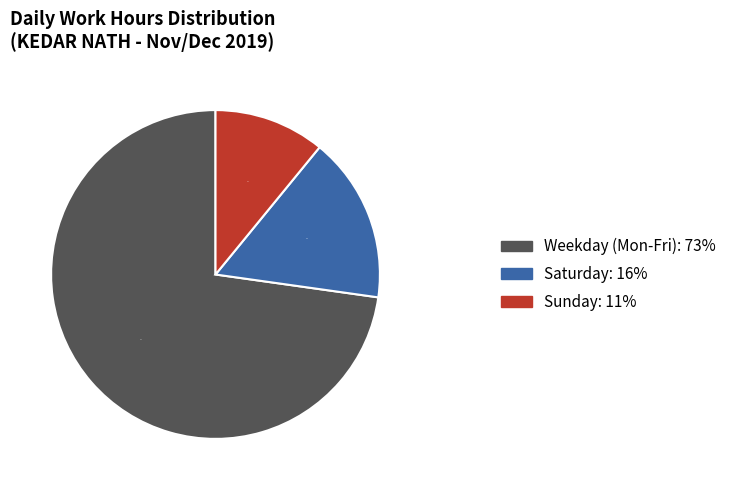

To the nearest percent, what is the difference between the largest and smallest slice percentages?

62%